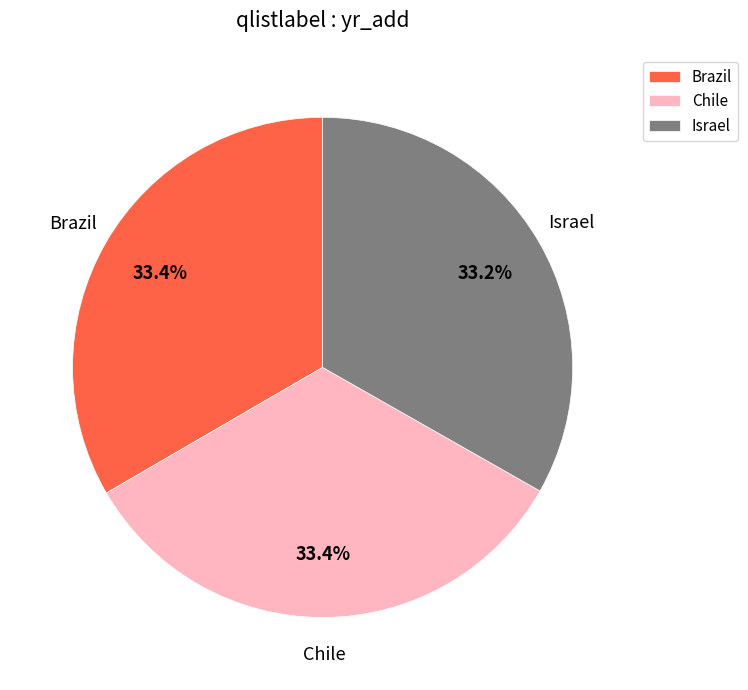

Approximately how many times larger is the value at Israel compared to Brazil?

1.0